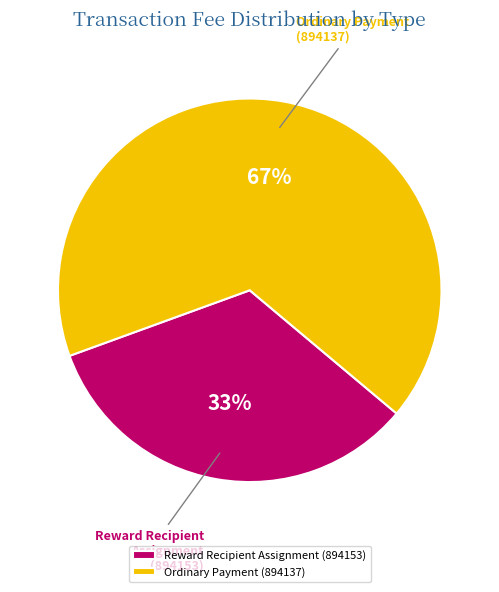

Rank the categories by value from highest to lowest.

Ordinary Payment (894137), Reward Recipient Assignment (894153)